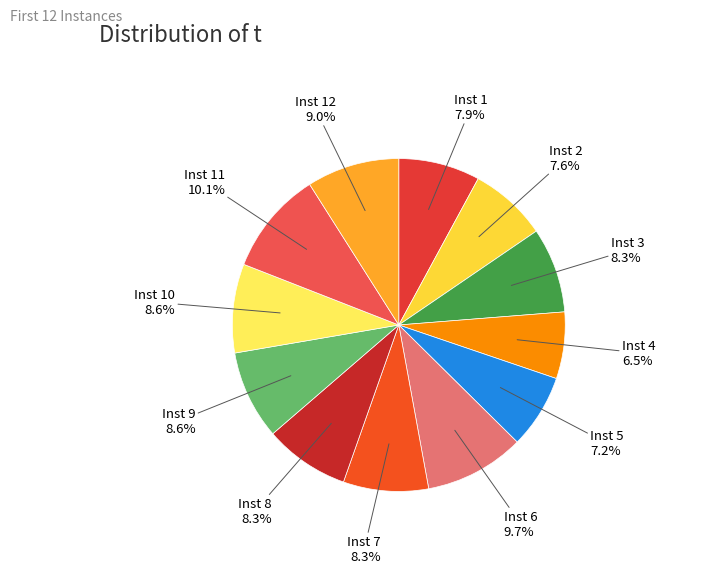

How many slices are in this pie chart?

12